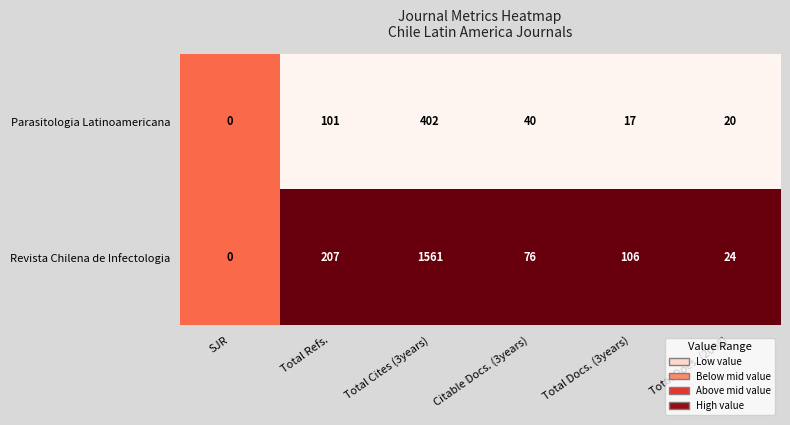

Reading right to left, transcribe all the data shown in this chart.

Parasitologia Latinoamericana: Total Docs. (2008)=20	Total Docs. (3years)=17	Citable Docs. (3years)=40	Total Cites (3years)=402	Total Refs.=101	SJR=0
Revista Chilena de Infectologia: Total Docs. (2008)=24	Total Docs. (3years)=106	Citable Docs. (3years)=76	Total Cites (3years)=1561	Total Refs.=207	SJR=0